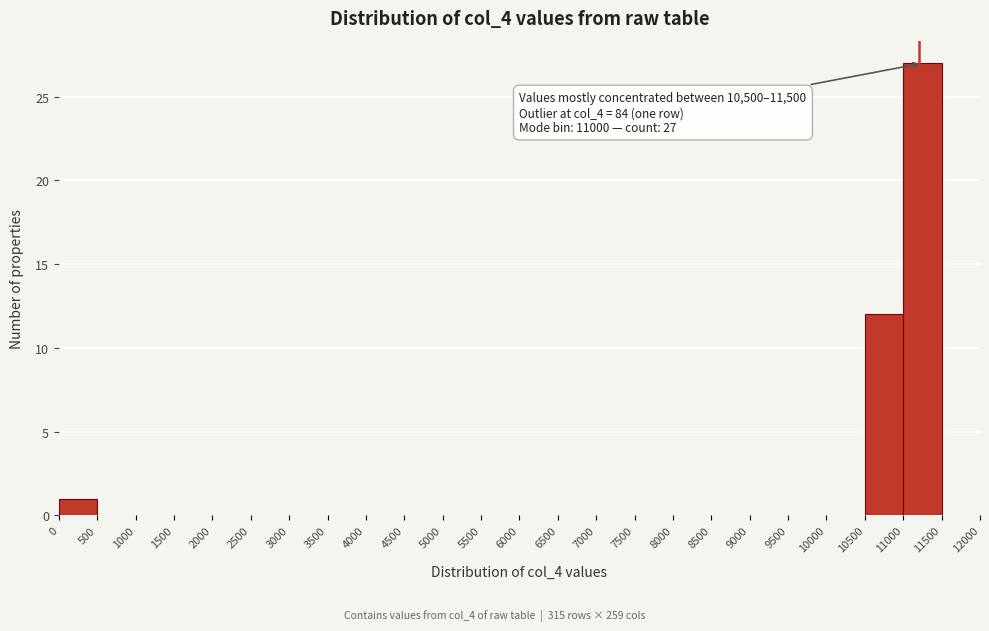

Over which range of the x-axis is the bar tallest?

11000 to 11500